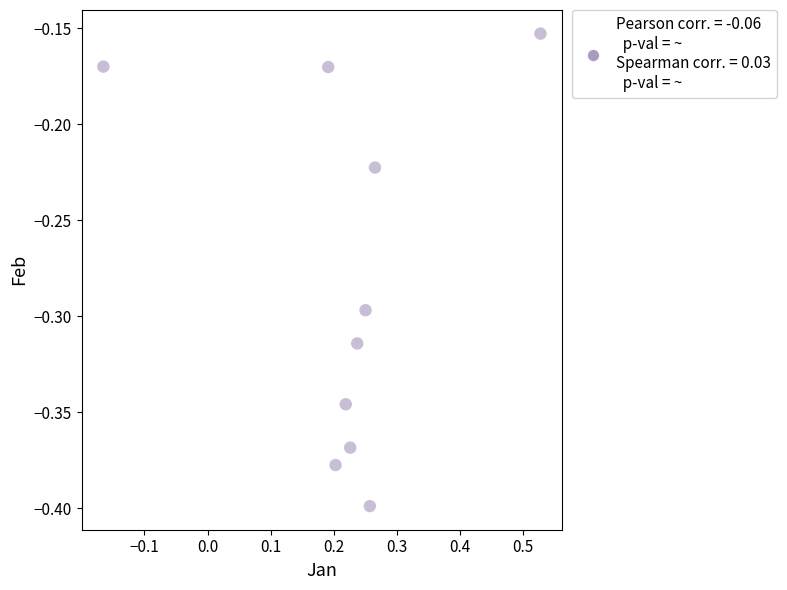

What is the range of X values (max minus min)?

0.7